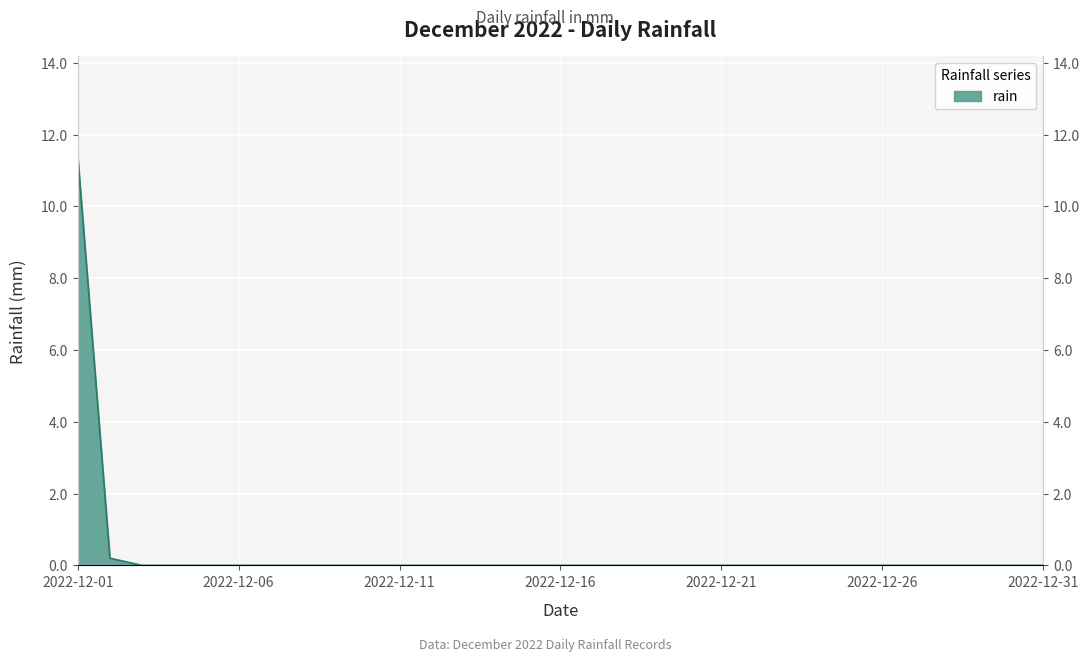

Rank the categories by value from highest to lowest.

2022-12-01, 2022-12-02, 2022-12-03, 2022-12-04, 2022-12-05, 2022-12-06, 2022-12-07, 2022-12-08, 2022-12-09, 2022-12-10, 2022-12-11, 2022-12-12, 2022-12-13, 2022-12-14, 2022-12-15, 2022-12-16, 2022-12-17, 2022-12-18, 2022-12-19, 2022-12-20, 2022-12-21, 2022-12-22, 2022-12-23, 2022-12-24, 2022-12-25, 2022-12-26, 2022-12-27, 2022-12-28, 2022-12-29, 2022-12-30, 2022-12-31